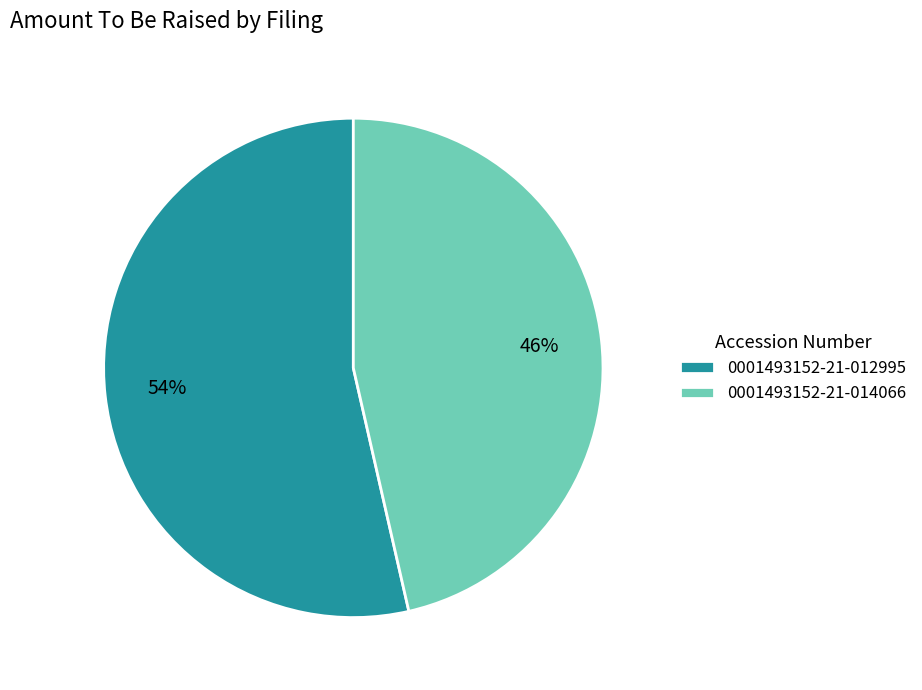

Between 0001493152-21-014066 and 0001493152-21-012995, which is larger?

0001493152-21-012995